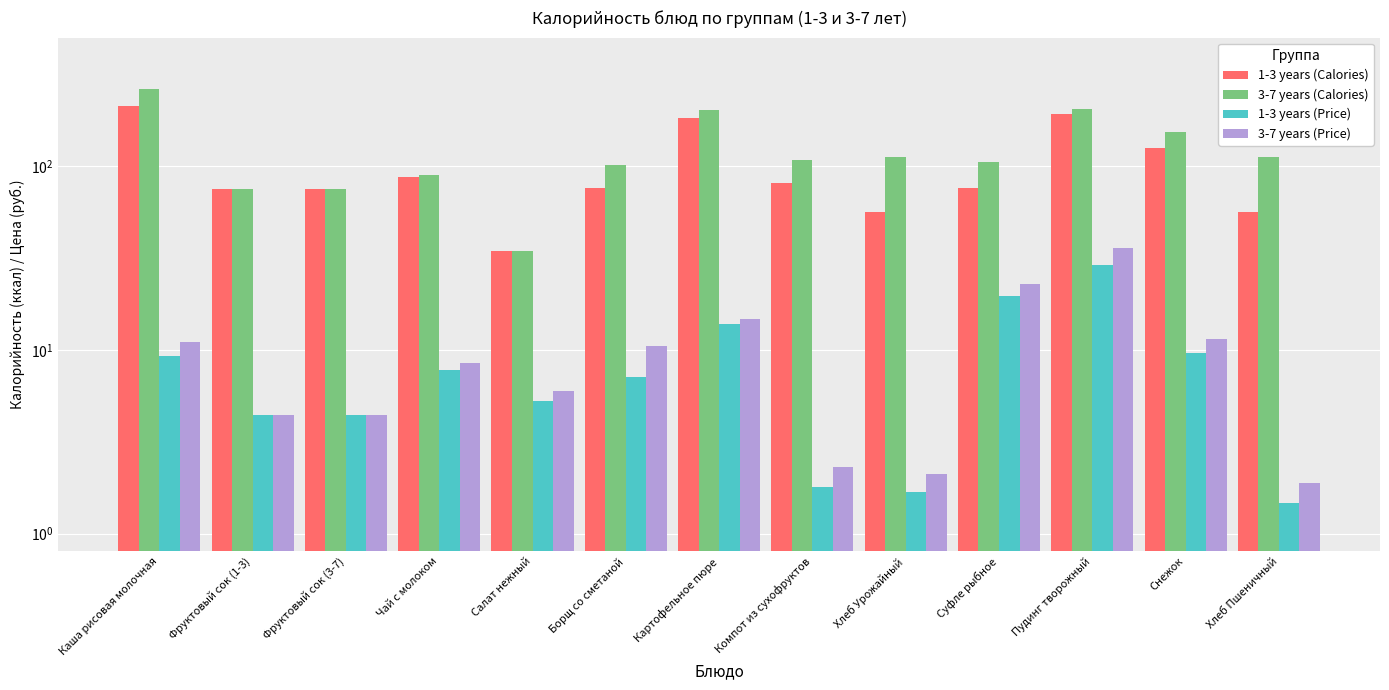

What is the label of the 3rd bar from the left?

Фруктовый сок (3-7)